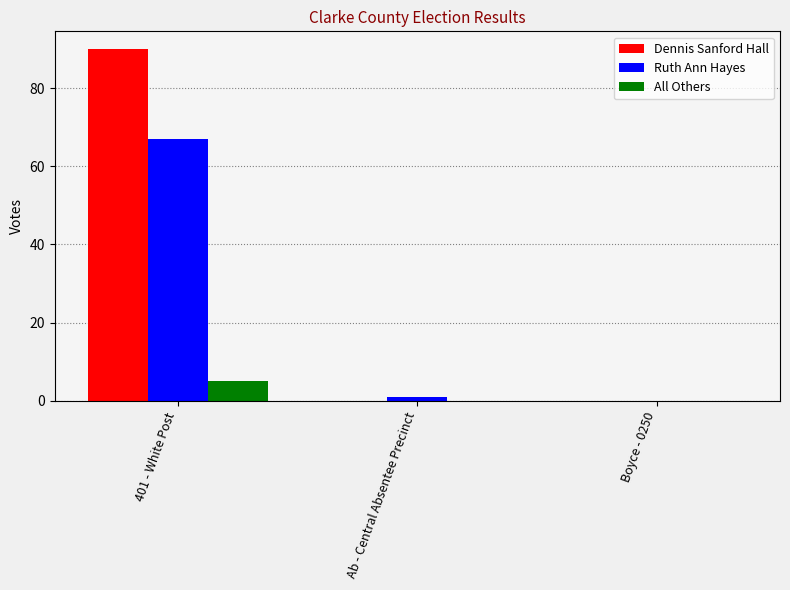

What is the sum of all All Others values?

5